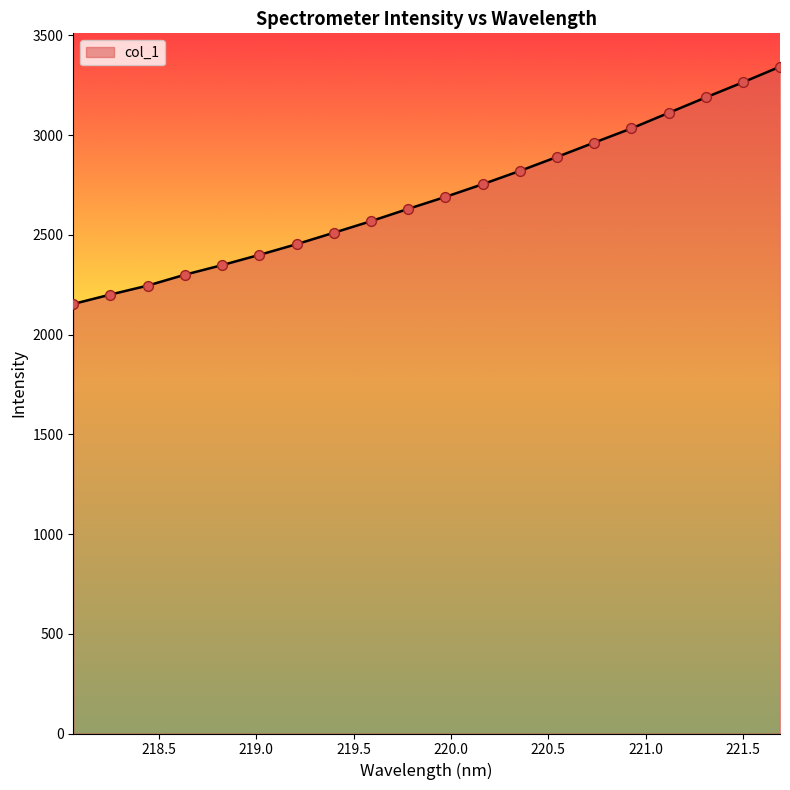

What is the smallest value displayed?

2153.1